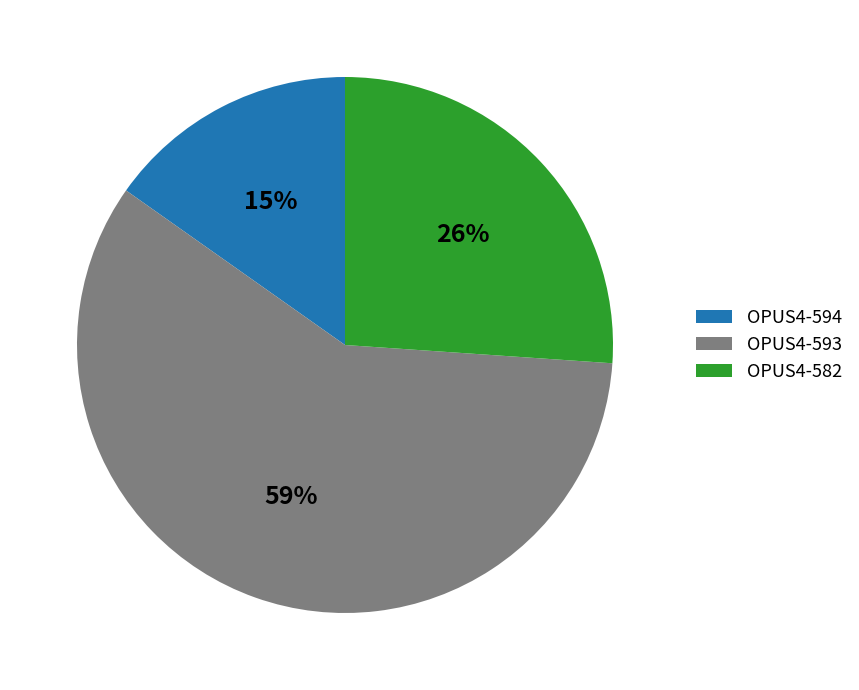

The OPUS4-593 slice represents 59% of the pie. True or false?

True